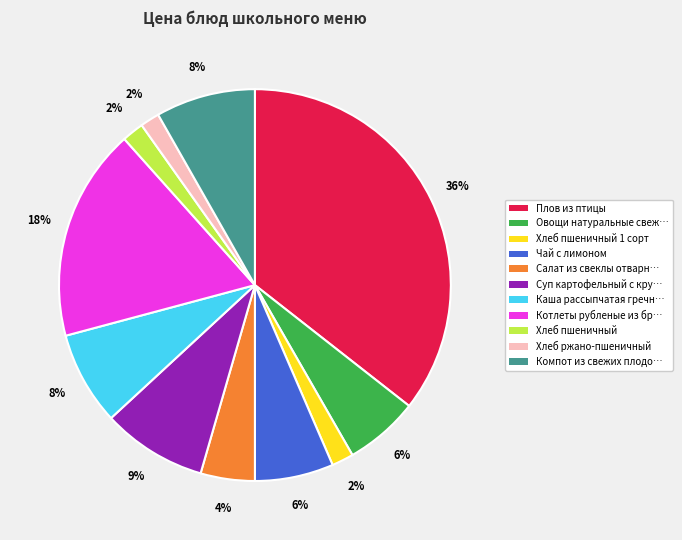

Is there any slice that represents more than half of the pie?

No